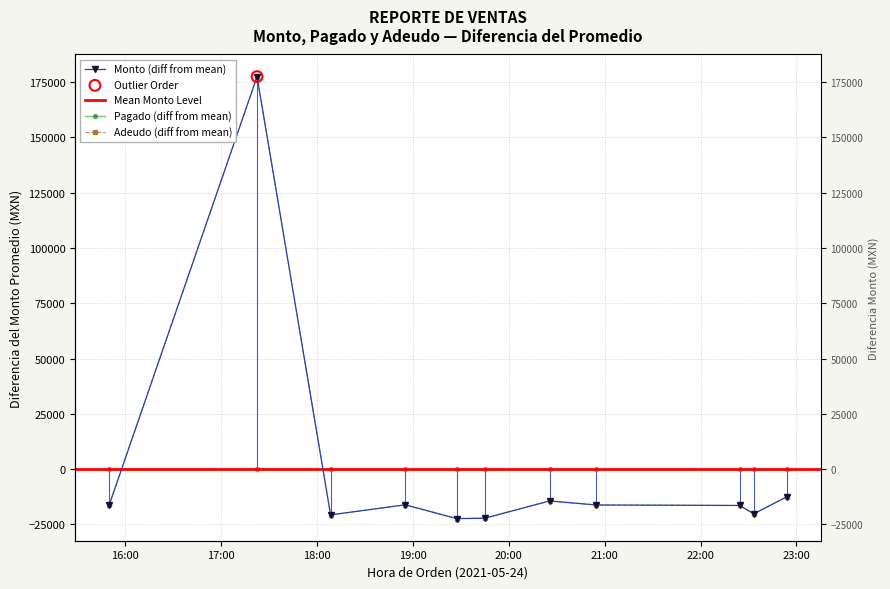

At which category is the sum across all series the highest?

2021-05-24 17:22:32